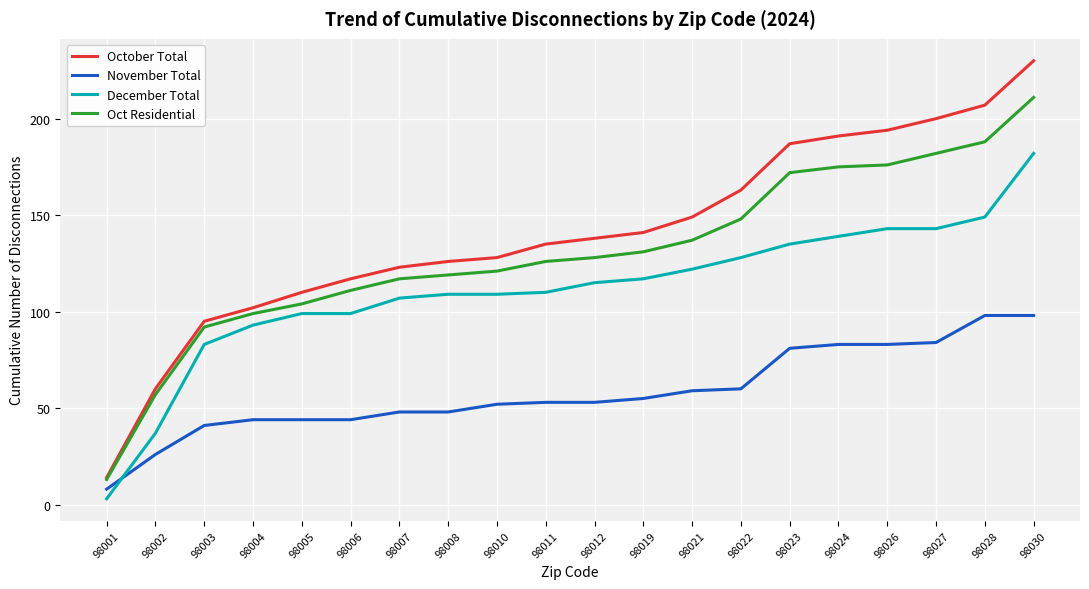

How many lines are shown in the chart?

4